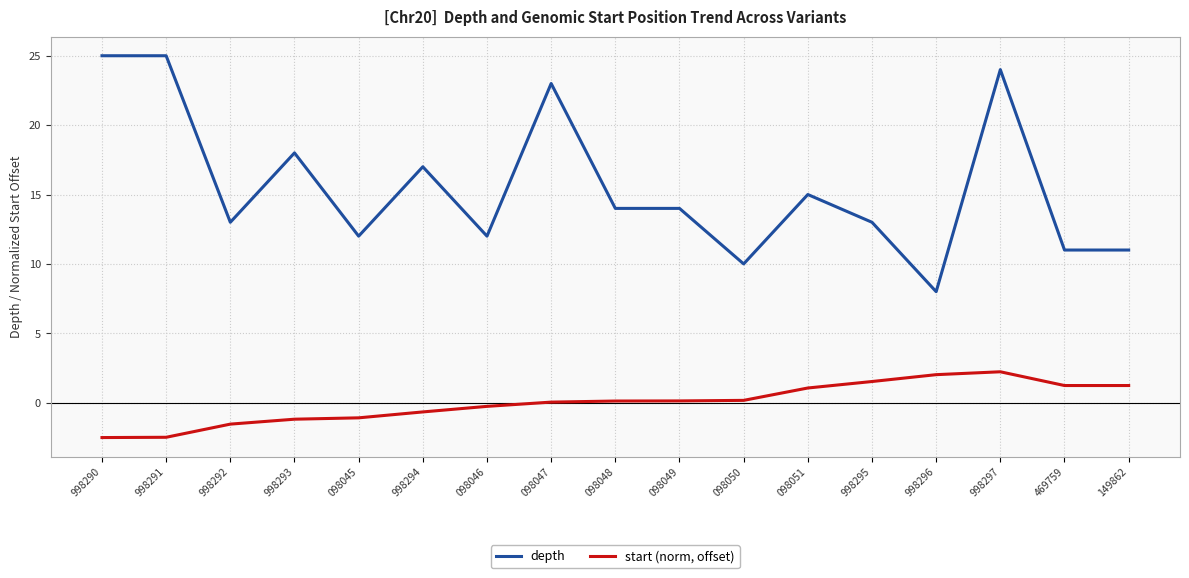

True or false: start (norm, offset) and depth intersect in this chart.

False